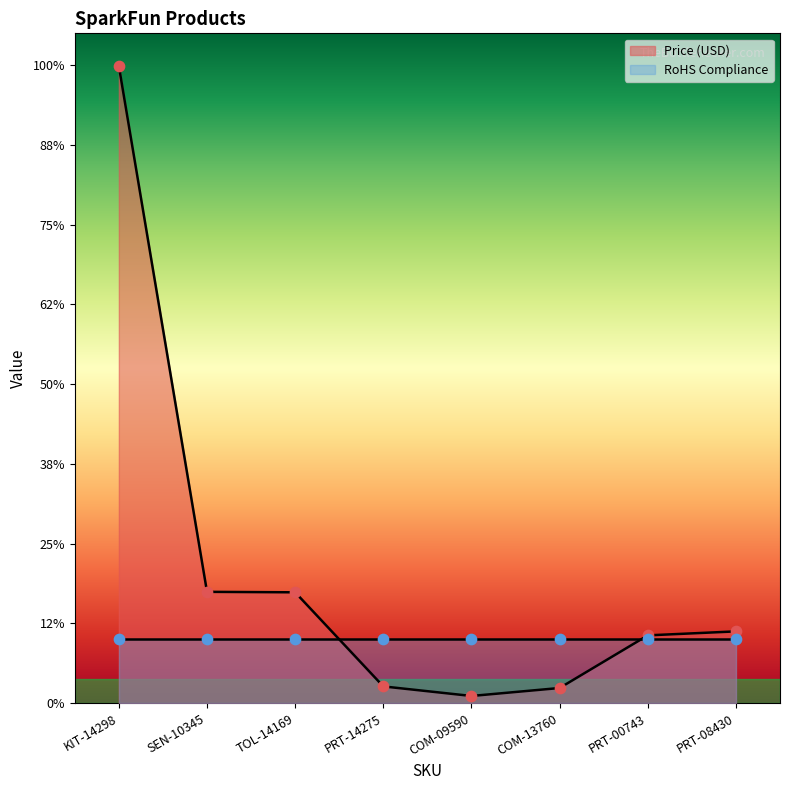

What is the change in value from COM-09590 to COM-13760?

+0.5